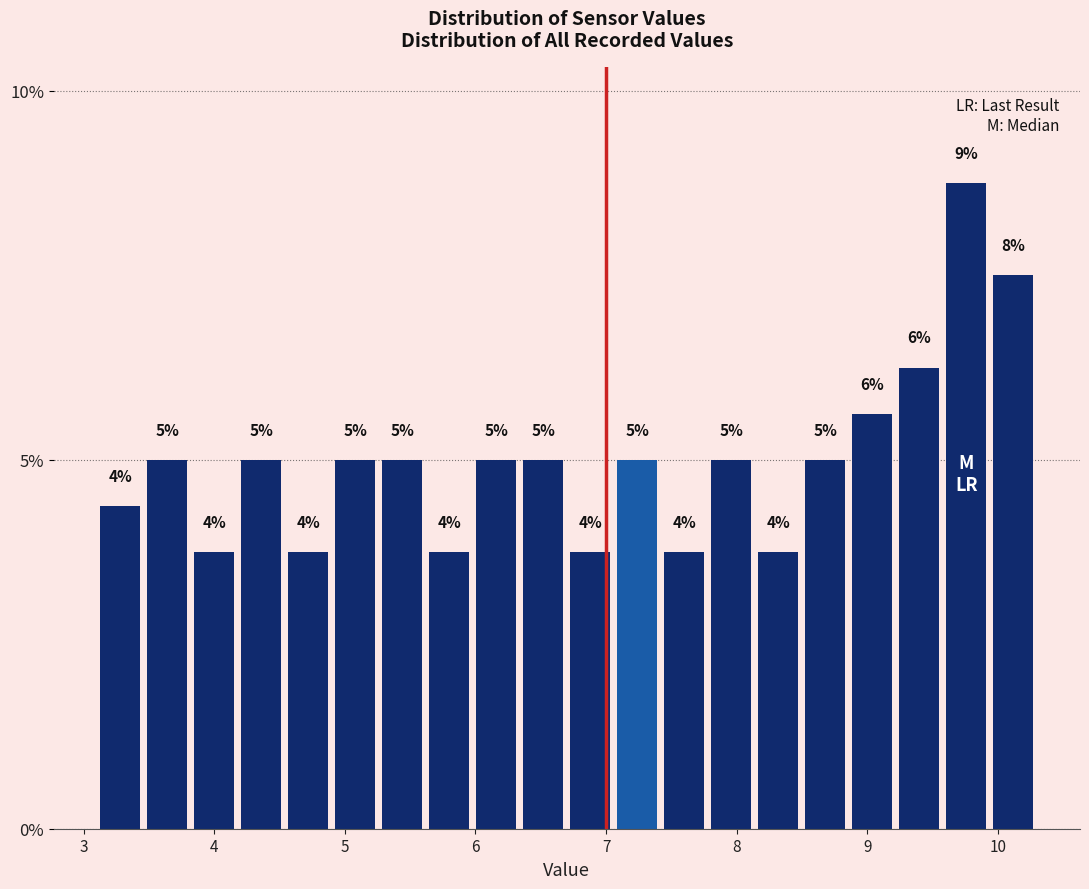

Read against the x-axis, roughly where is the centre of the tallest bar?

9.8